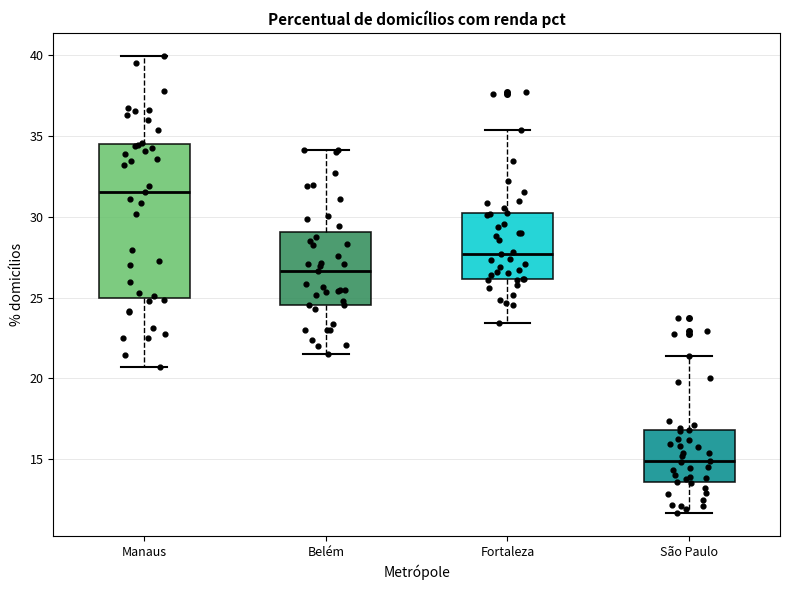

Reading left to right, read every box against the y-axis: the position of its median line, the range the box covers, and the ends of its whiskers. The values are not printed on the chart, so give them approximately, as read against the axis.

Manaus: median 31.5, box 25.0 to 34.5, whiskers 20.5 to 40.0
Belém: median 26.5, box 24.5 to 29.0, whiskers 21.5 to 34.0
Fortaleza: median 27.5, box 26.0 to 30.0, whiskers 23.5 to 35.5
São Paulo: median 15.0, box 13.5 to 17.0, whiskers 11.5 to 21.5